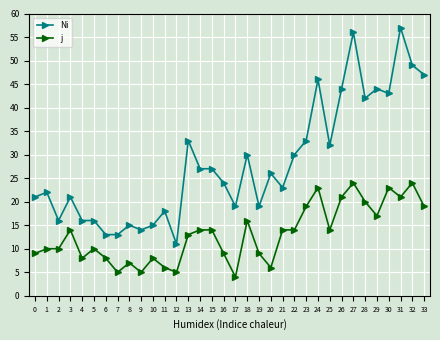

What are all the series names shown in the legend?

Ni, j